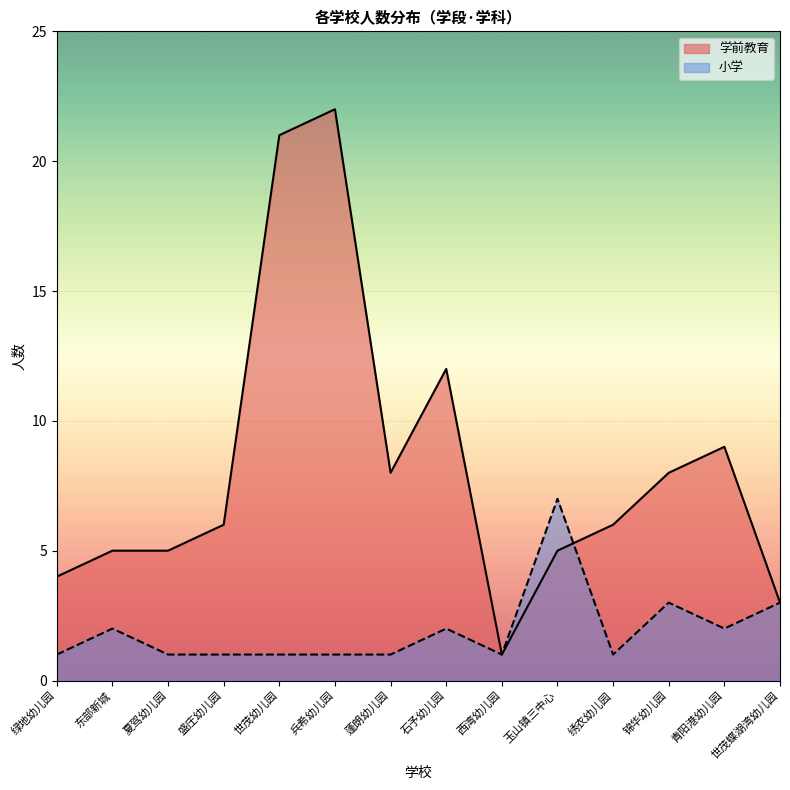

What is the value of the 4th point from the left?

6